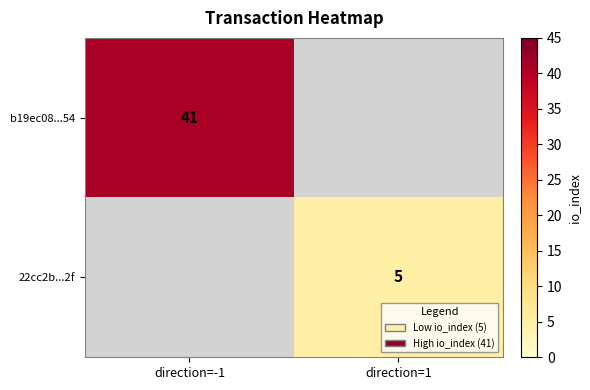

Rank the categories by 22cc2b...2f value from highest to lowest.

direction=1, direction=-1